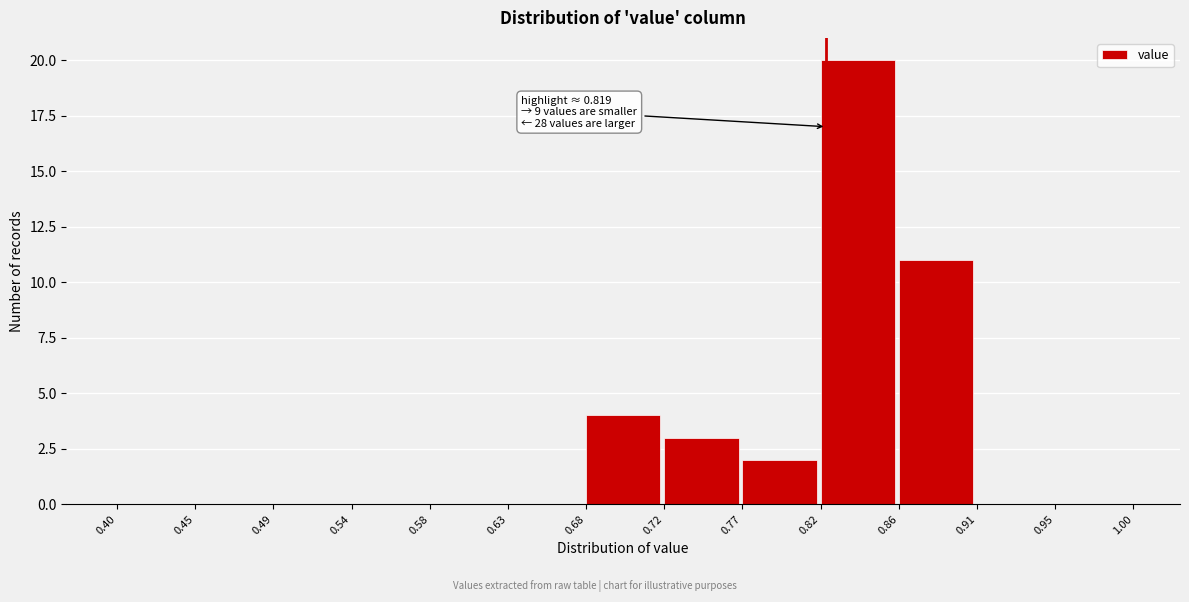

Which range on the x-axis has the tallest bar?

0.82 to 0.86